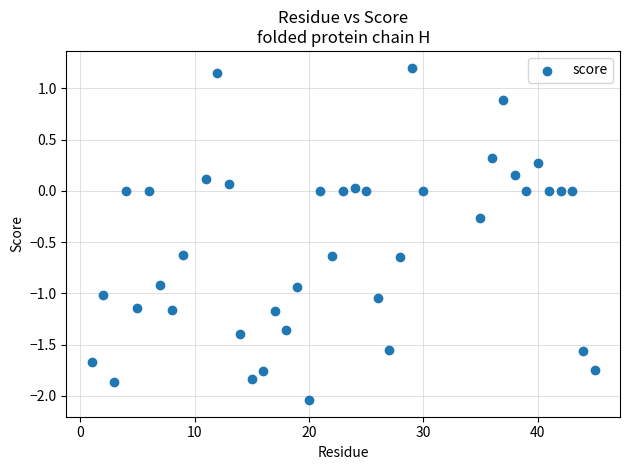

What is the range of X values (max minus min)?

44.0